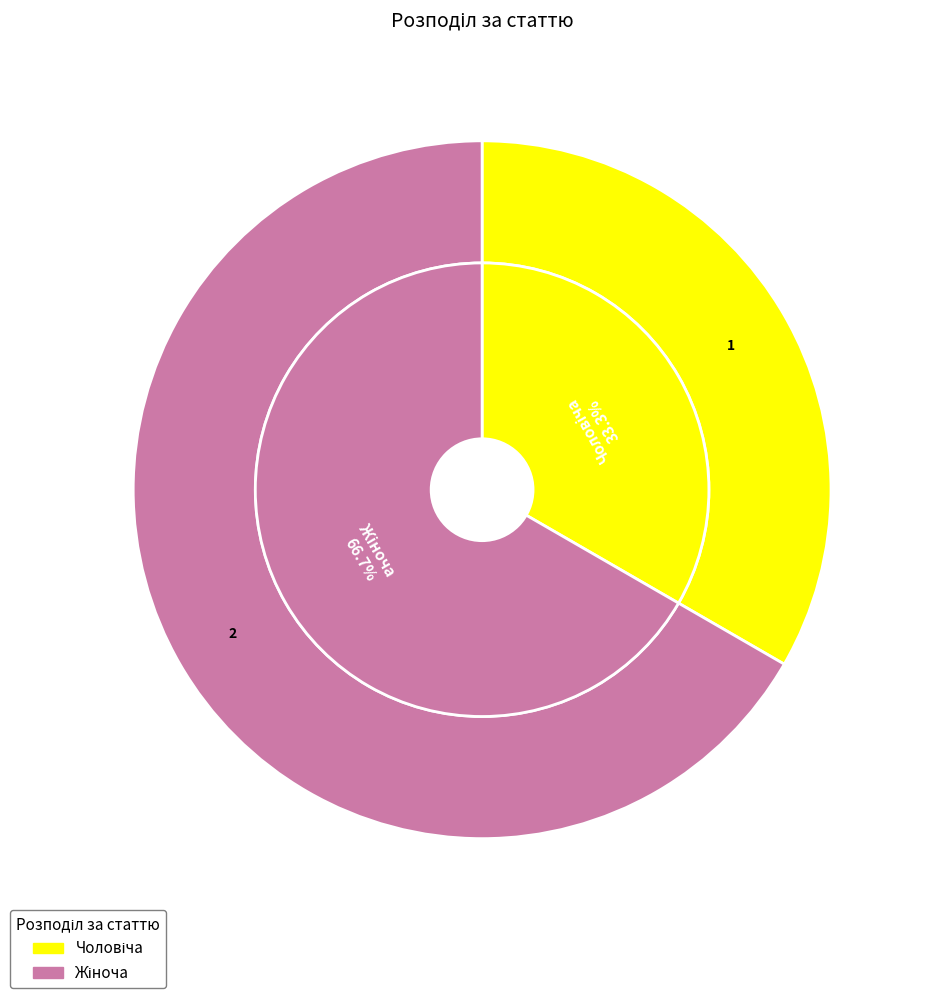

The Чоловіча slice represents 26% of the pie. True or false?

False